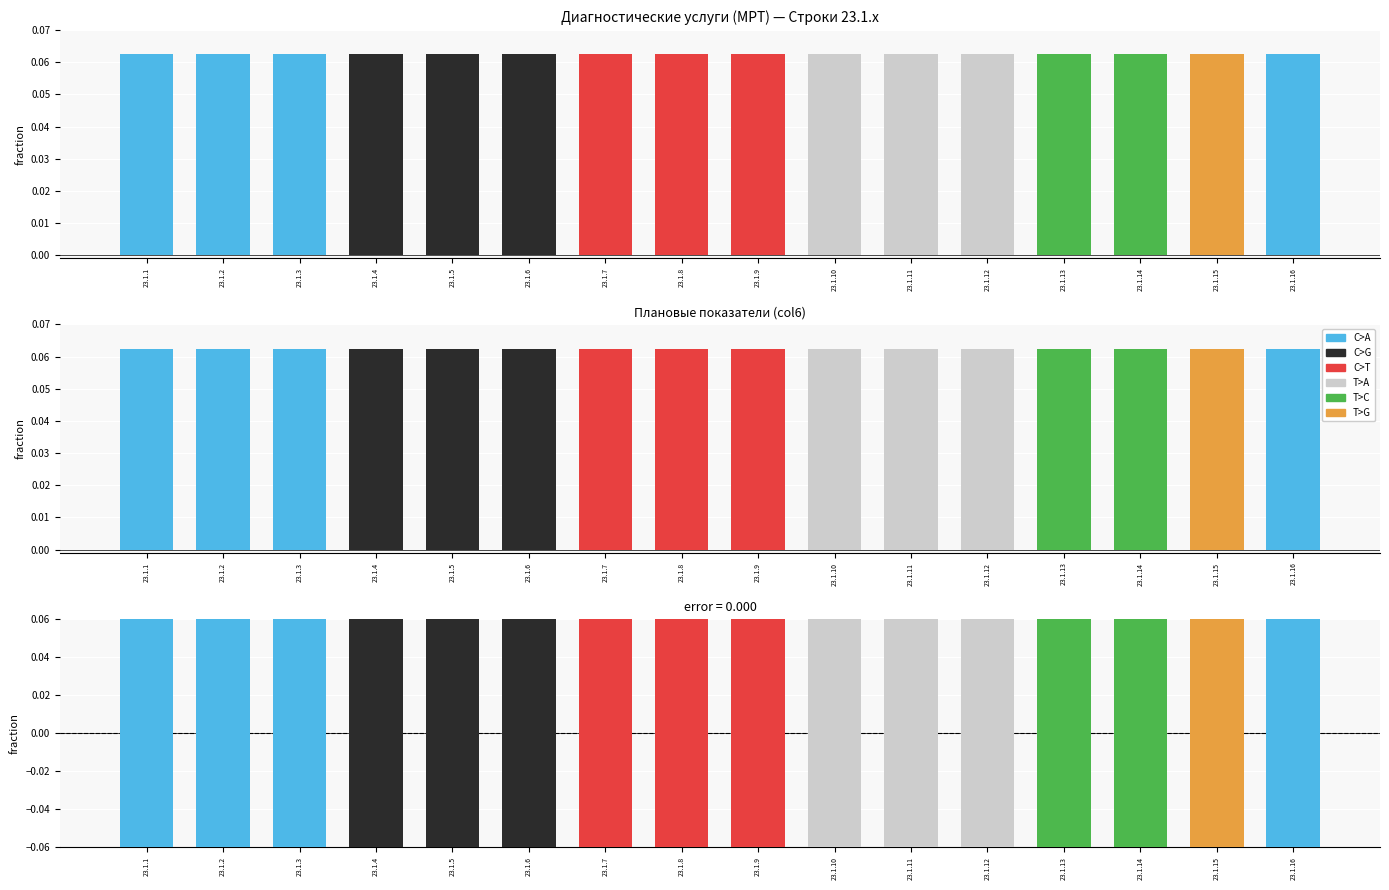

Is the value of col6 at 23.1.15 greater than the value of difference at 23.1.3?

Yes